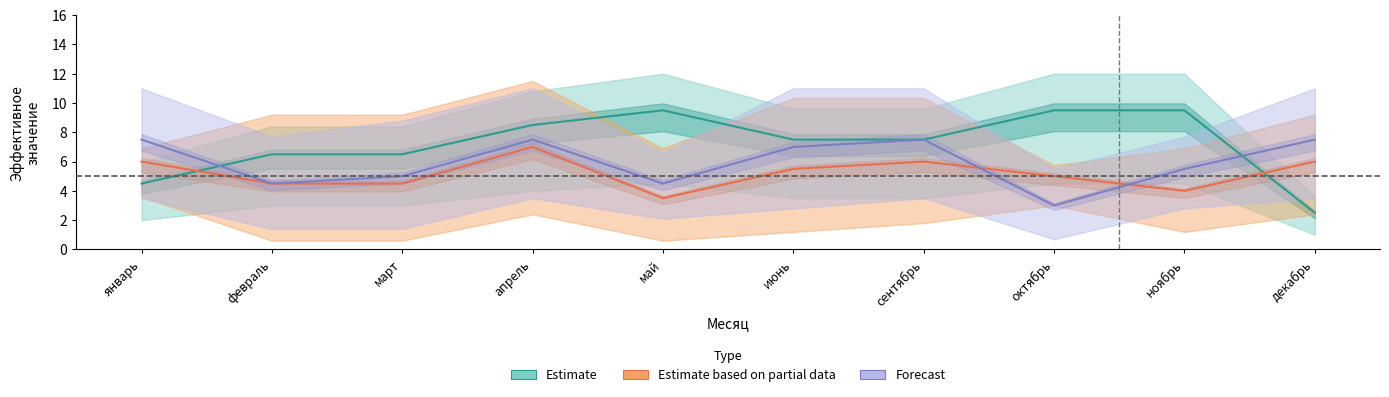

Which series has the largest total across all categories?

Estimate